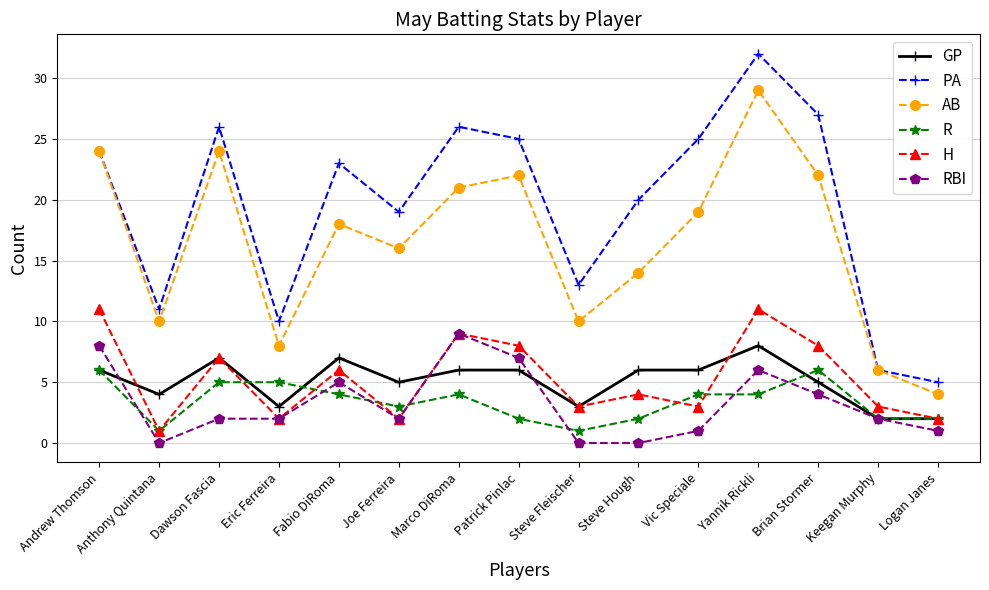

True or false: GP has a value of 6 at Marco DiRoma.

True